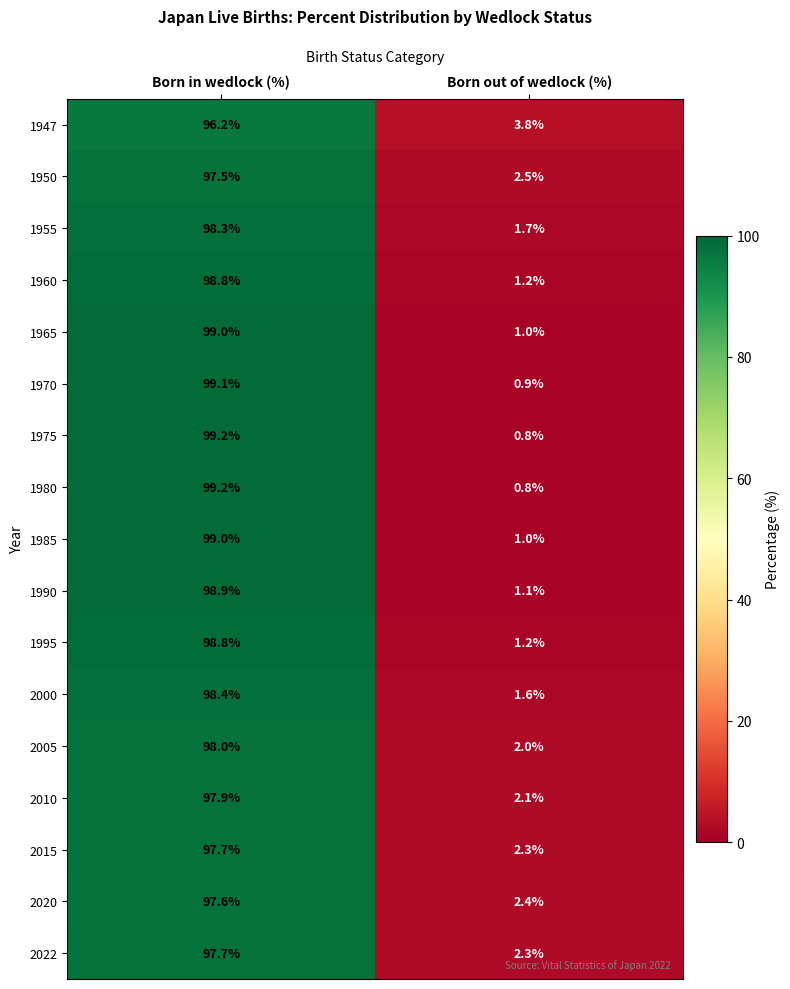

The value of 1980 at Born out of wedlock (%) is 0.8. True or false?

True